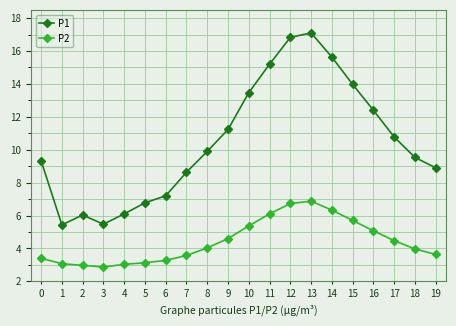

What is the sum of the P1 values at 6 and 9?

18.4